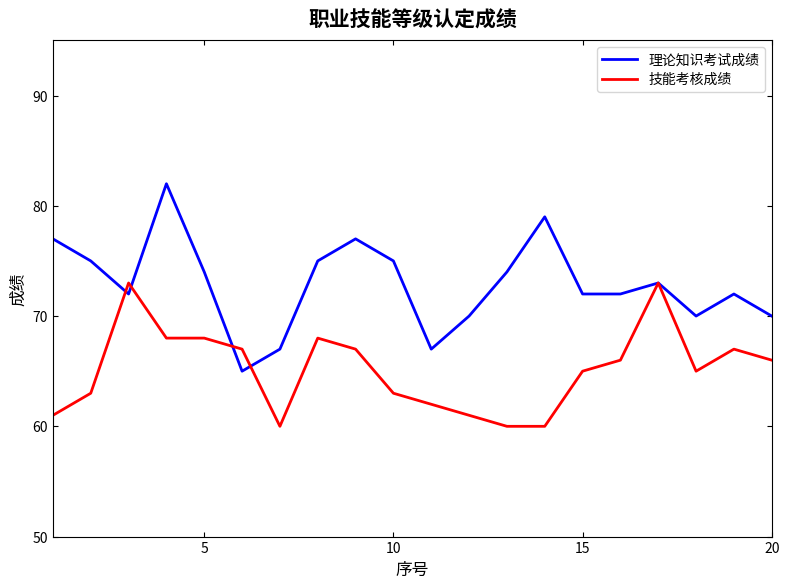

Reading left to right, list all the values displayed in this chart.

理论知识考试成绩: 77	75	72	82	74	65	67	75	77	75	67	70	74	79	72	72	73	70	72	70
技能考核成绩: 61	63	73	68	68	67	60	68	67	63	62	61	60	60	65	66	73	65	67	66